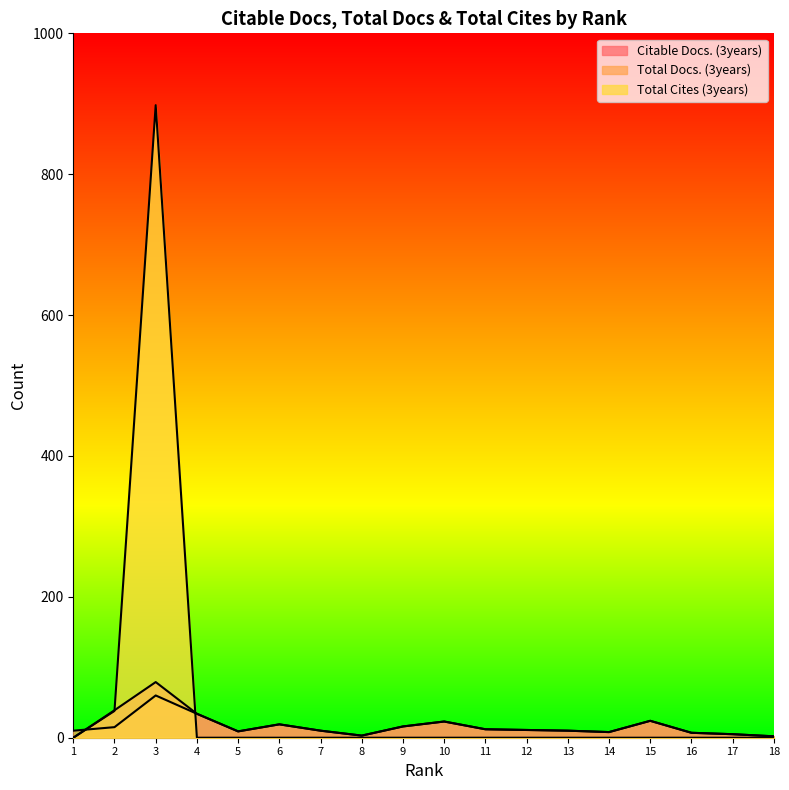

Is it true that Total Cites (3years) equals 576 at 9?

False